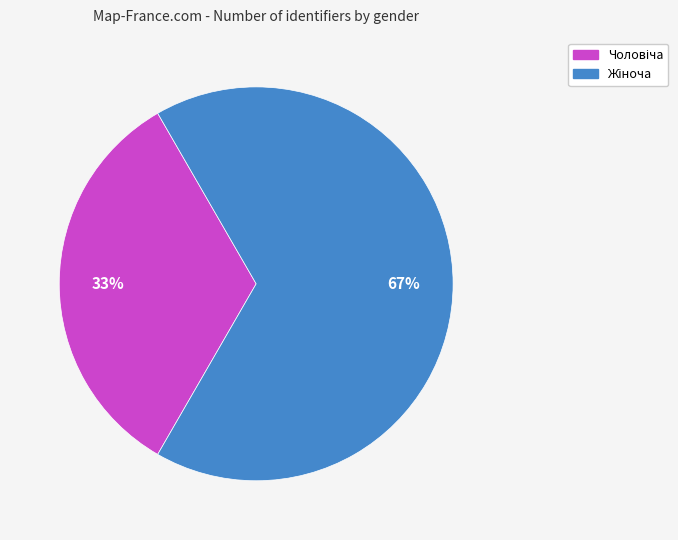

Is there a majority slice in this chart?

Yes